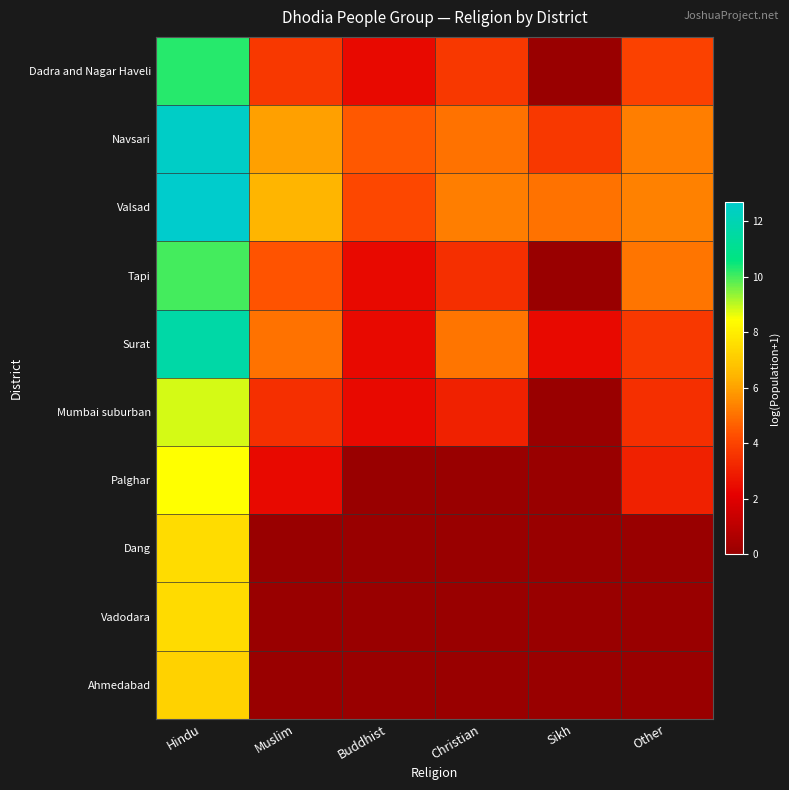

Reading left to right, list all the values displayed in this chart.

Dadra and Nagar Haveli: Hindu=10.3	Muslim=3.7	Buddhist=2.4	Christian=3.7	Sikh=0.0	Other=3.9
Navsari: Hindu=12.5	Muslim=6.0	Buddhist=4.5	Christian=5.0	Sikh=3.7	Other=5.3
Valsad: Hindu=12.7	Muslim=6.4	Buddhist=4.1	Christian=5.3	Sikh=5.0	Other=5.4
Tapi: Hindu=10.0	Muslim=4.4	Buddhist=2.4	Christian=3.4	Sikh=0.0	Other=5.1
Surat: Hindu=11.6	Muslim=5.0	Buddhist=2.4	Christian=5.1	Sikh=2.4	Other=3.7
Mumbai suburban: Hindu=8.8	Muslim=3.4	Buddhist=2.4	Christian=3.0	Sikh=0.0	Other=3.4
Palghar: Hindu=8.4	Muslim=2.4	Buddhist=0.0	Christian=0.0	Sikh=0.0	Other=3.0
Dang: Hindu=7.5	Muslim=0.0	Buddhist=0.0	Christian=0.0	Sikh=0.0	Other=0.0
Vadodara: Hindu=7.5	Muslim=0.0	Buddhist=0.0	Christian=0.0	Sikh=0.0	Other=0.0
Ahmedabad: Hindu=7.2	Muslim=0.0	Buddhist=0.0	Christian=0.0	Sikh=0.0	Other=0.0